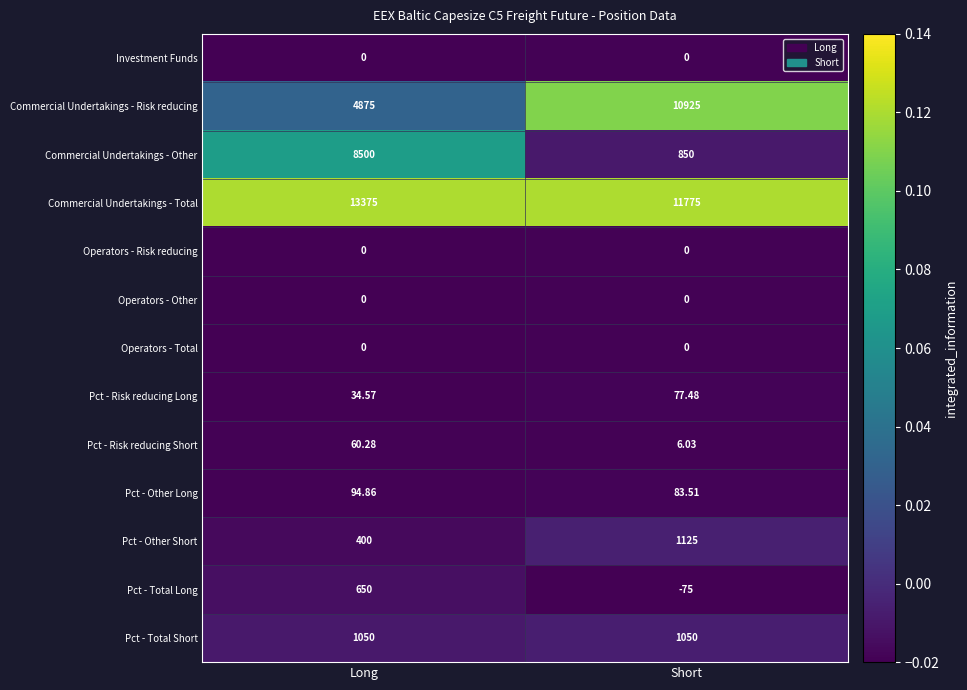

At which label is Pct - Other Short closest to 762?

Long